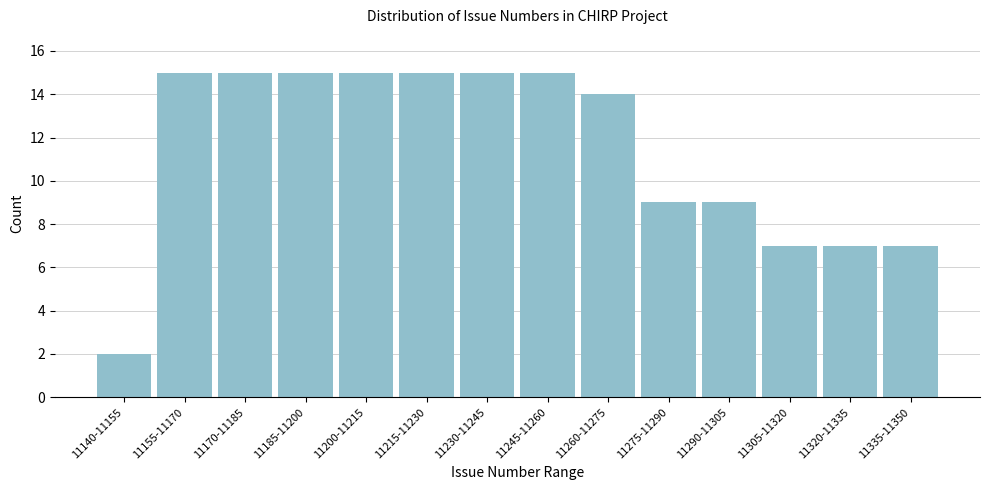

Reading left to right, extract all data points from this chart.

11140-11155=2	11155-11170=15	11170-11185=15	11185-11200=15	11200-11215=15	11215-11230=15	11230-11245=15	11245-11260=15	11260-11275=14	11275-11290=9	11290-11305=9	11305-11320=7	11320-11335=7	11335-11350=7